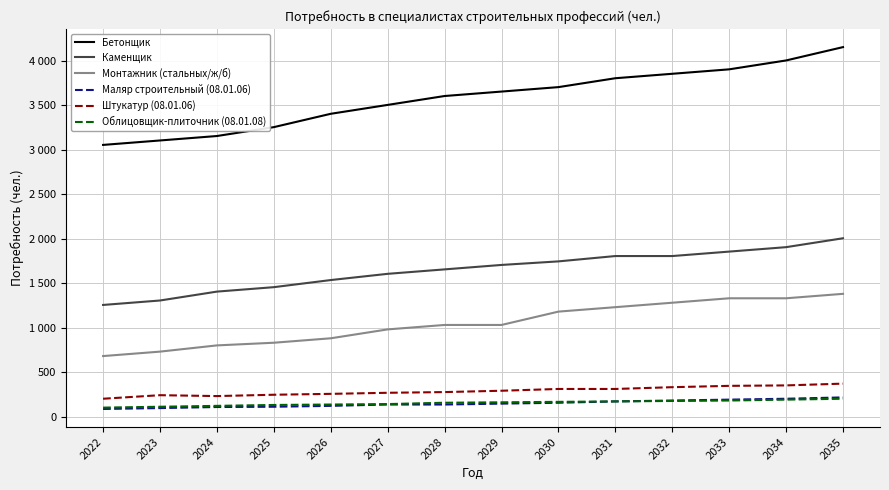

What is the difference between the Маляр строительный (08.01.06) values at 2026 and 2024?

13